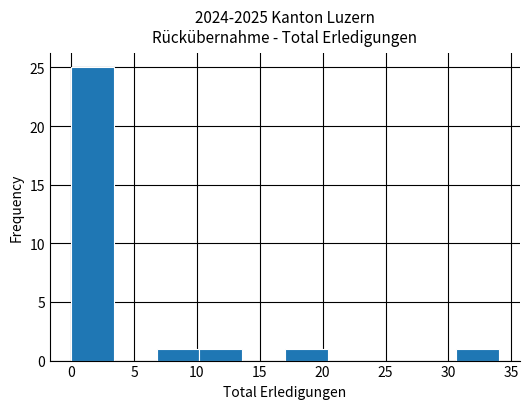

Which range on the x-axis has the tallest bar?

0.0 to 3.4